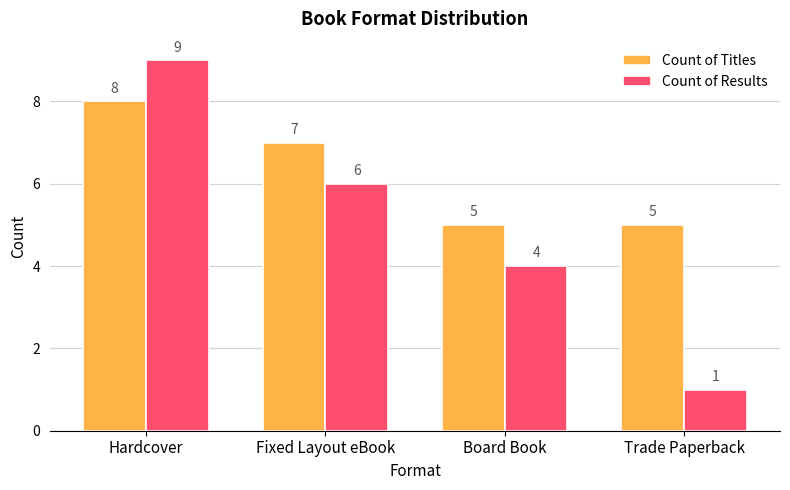

What is the minimum value shown in the chart?

1